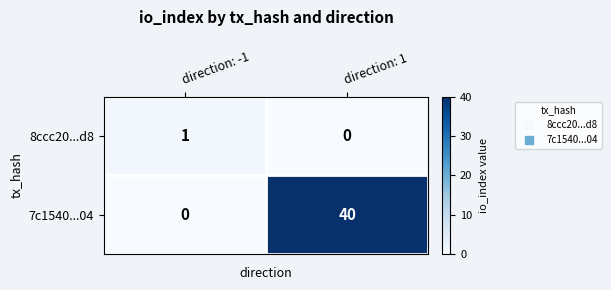

Rank the series at direction: 1 from lowest to highest value.

8ccc20...d8, 7c1540...04